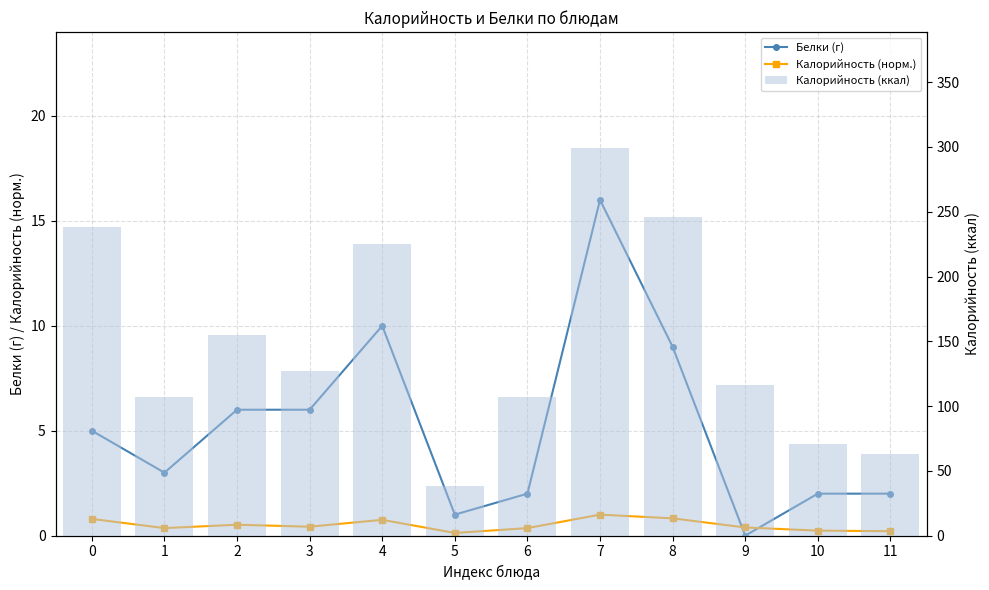

Reading right to left, extract all data points from this chart.

Белки (г): 11=2.0	10=2.0	9=0.0	8=9.0	7=16.0	6=2.0	5=1.0	4=10.0	3=6.0	2=6.0	1=3.0	0=5.0
Калорийность (норм.): 11=0.2	10=0.2	9=0.4	8=0.8	7=1.0	6=0.4	5=0.1	4=0.8	3=0.4	2=0.5	1=0.4	0=0.8
Калорийность (ккал): 11=63.0	10=71.0	9=116.0	8=246.0	7=299.0	6=107.0	5=38.0	4=225.0	3=127.0	2=155.0	1=107.0	0=238.0